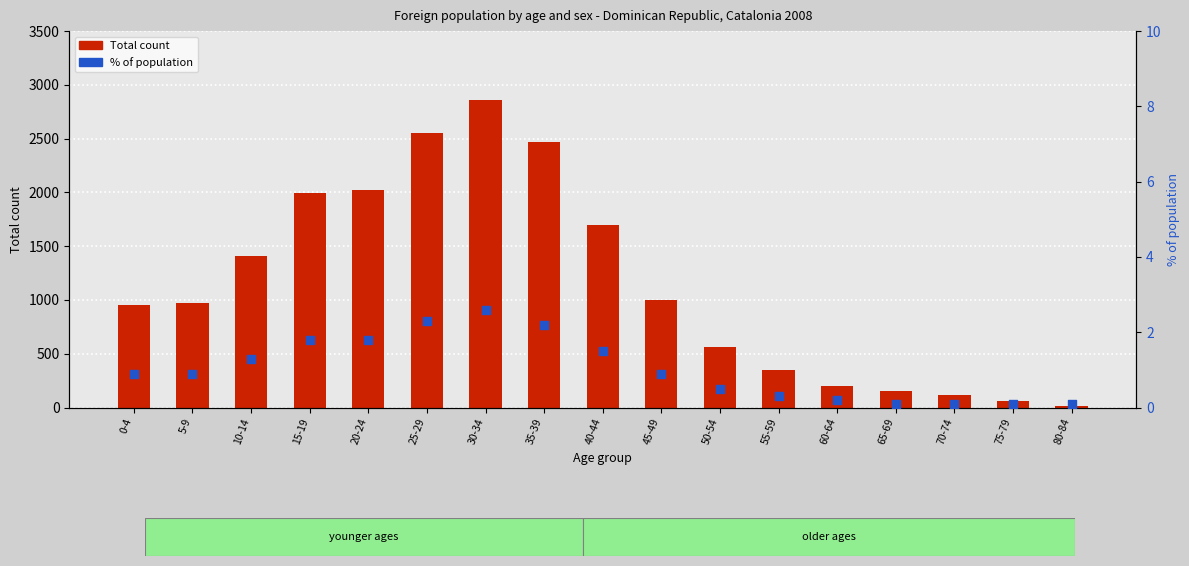

Which series reaches the minimum Y coordinate?

% of population